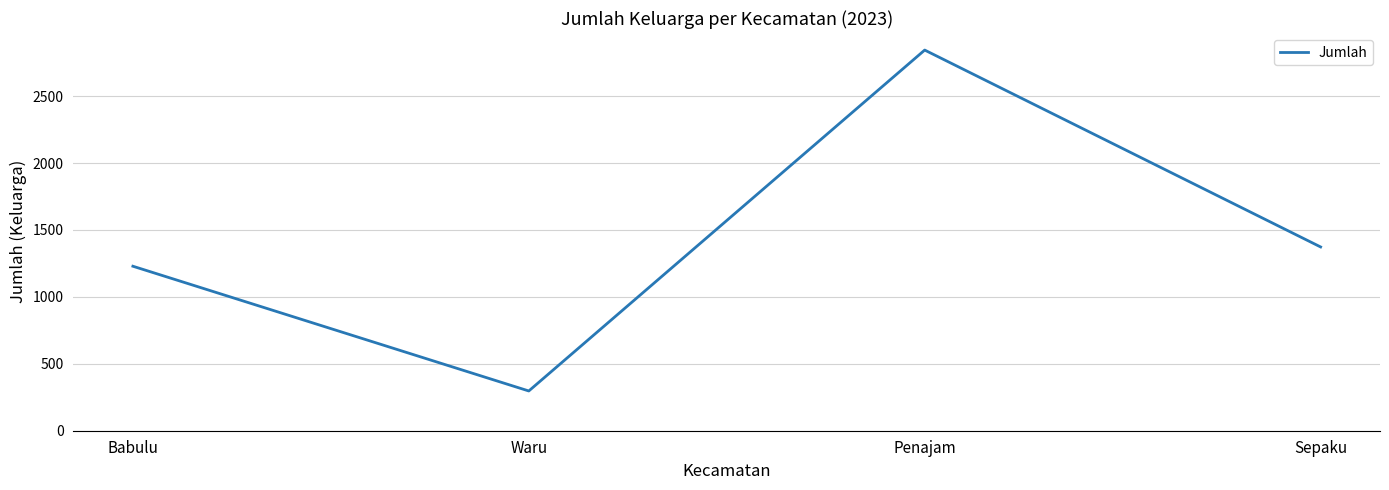

What is the difference between the second highest and second lowest values?

144